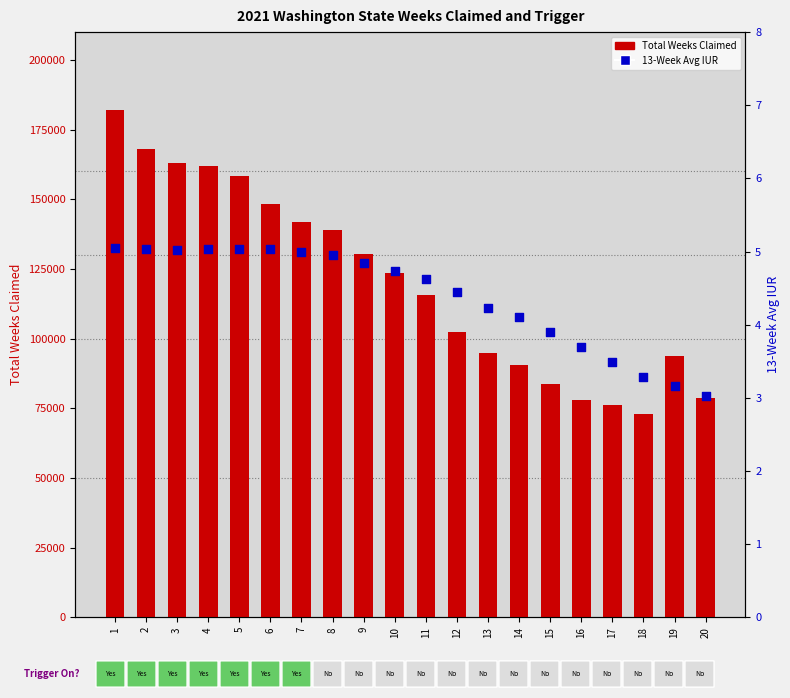

At which category is the sum across all series the highest?

1